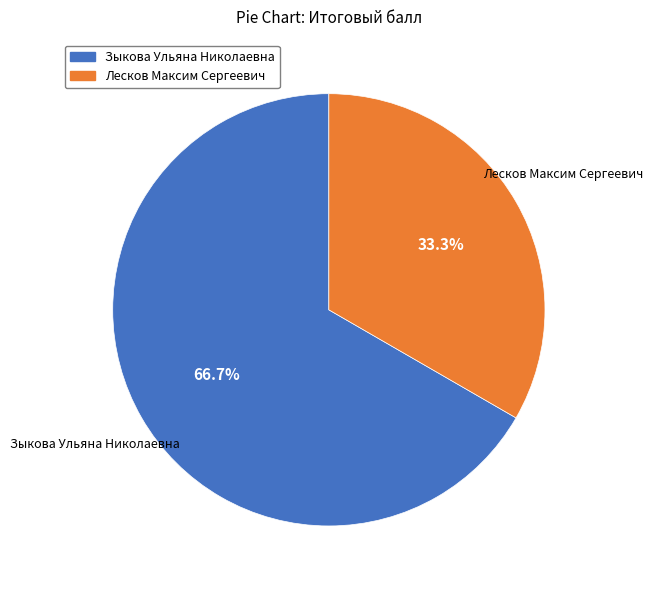

What is the smallest slice in the pie chart?

Лесков Максим Сергеевич